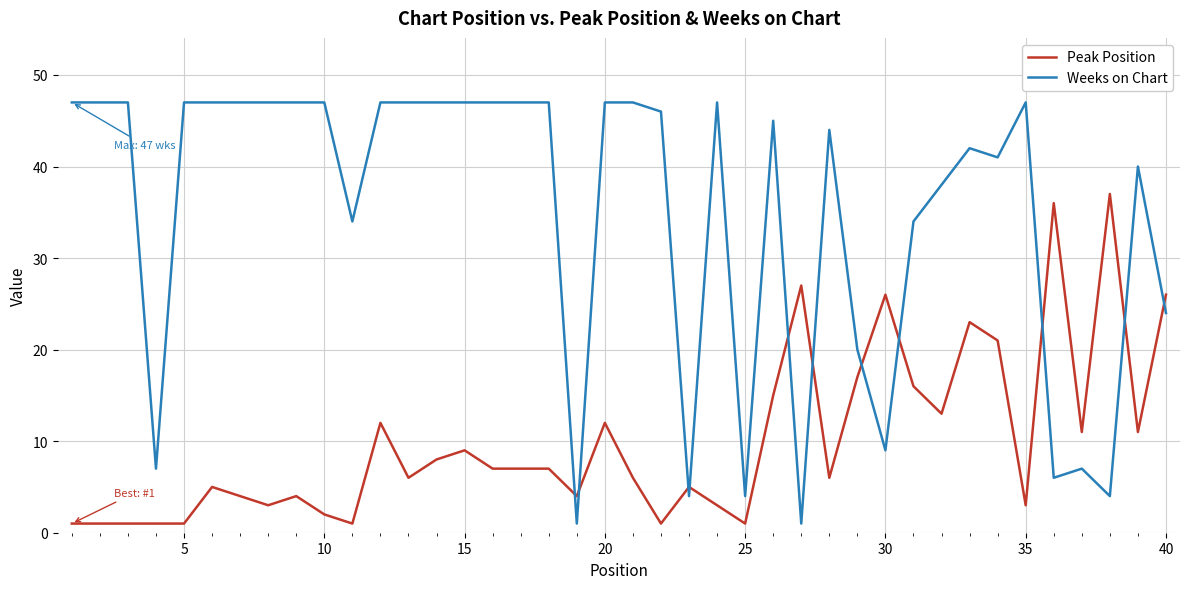

List the series in order of their overall mean, lowest first.

Peak Position, Weeks on Chart